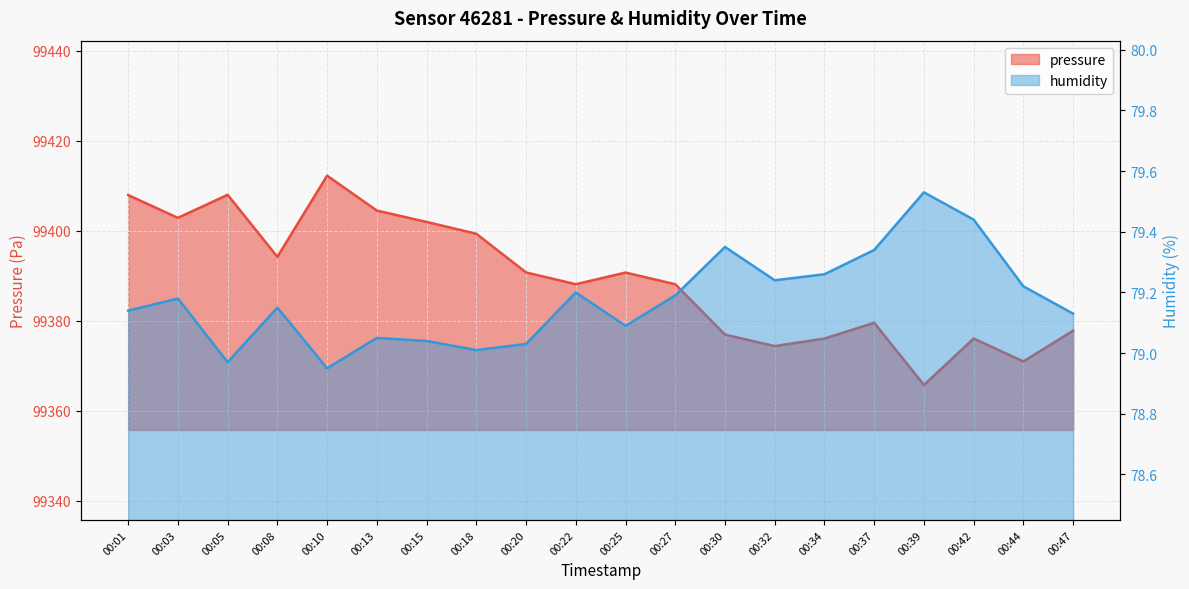

True or false: pressure has a value of 99390.7 at 00:25.

True